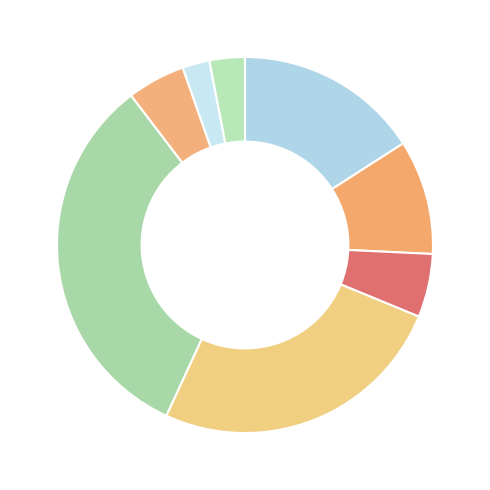

Which category has the biggest portion of the pie?

Плов из курицы